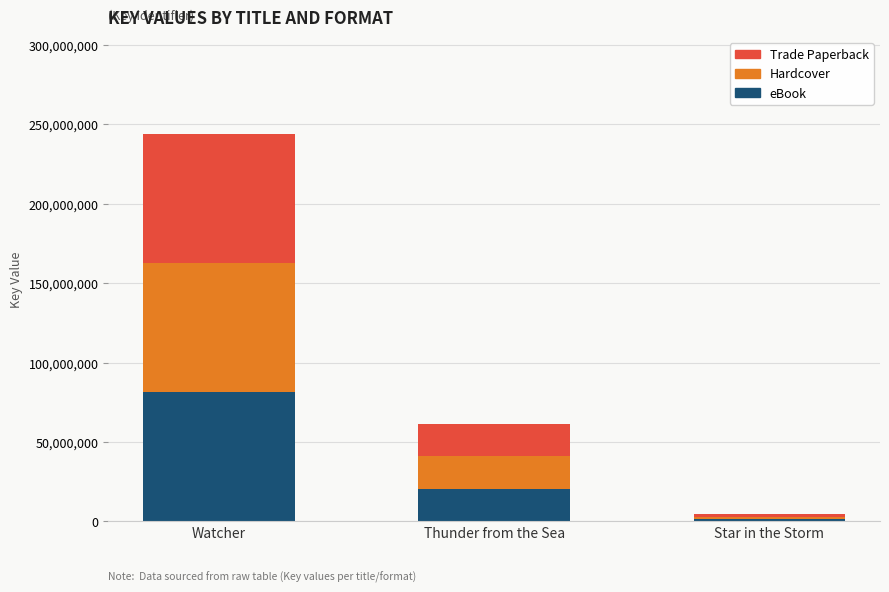

Rank the categories by eBook value from highest to lowest.

Watcher, Thunder from the Sea, Star in the Storm